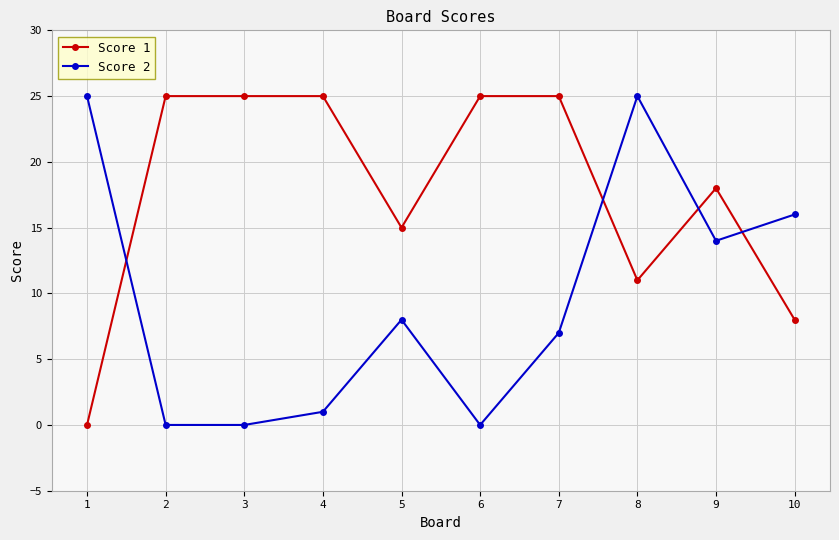

How many intersections are there between Score 1 and Score 2?

4